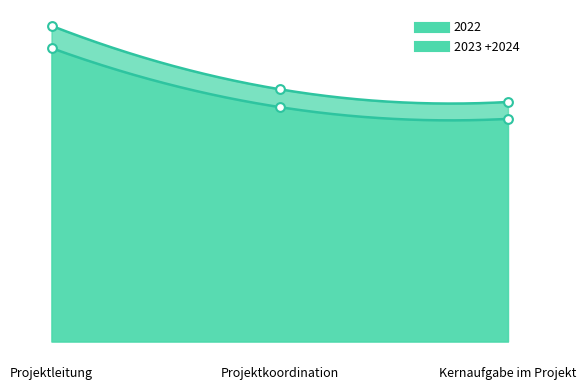

Which series contains the highest Y value?

2023 +2024